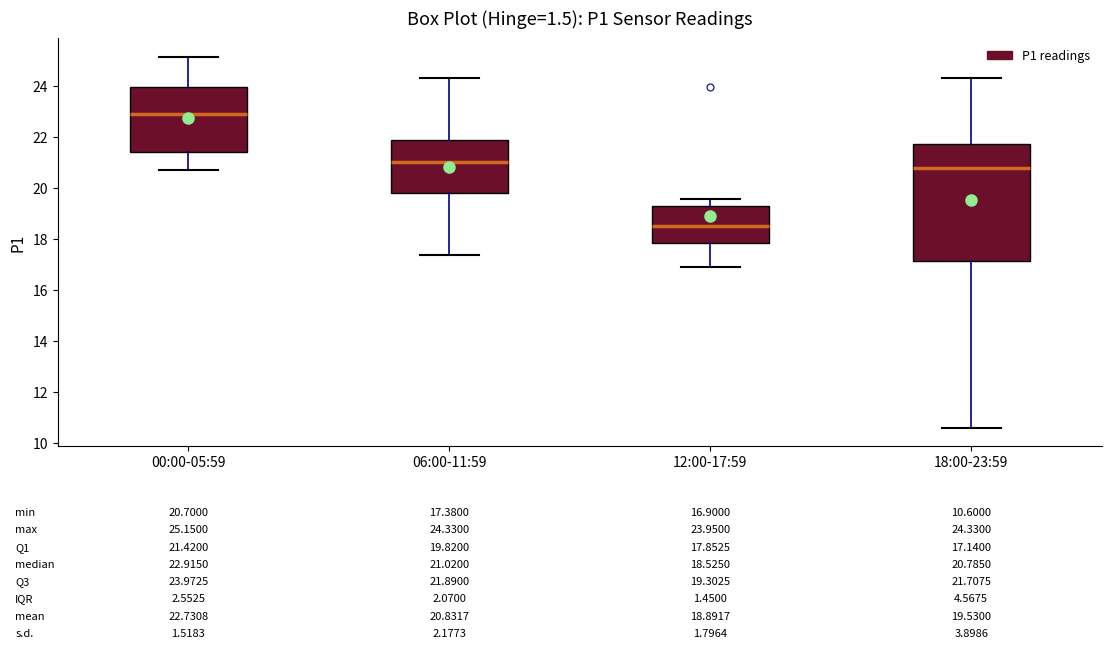

Which box has the highest median line?

00:00-05:59